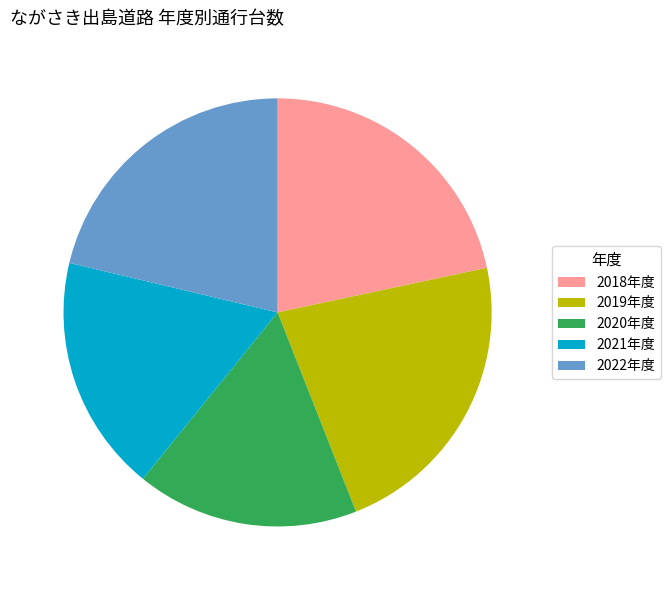

Is 2019年度 the majority of the pie?

No